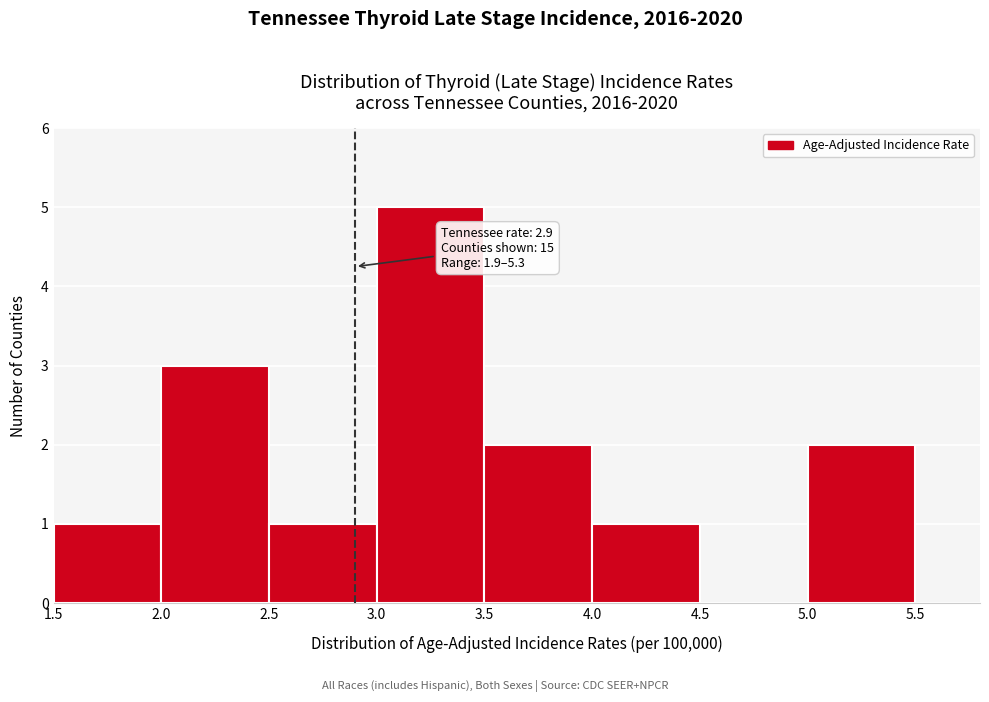

Which range on the x-axis has the tallest bar?

3.0 to 3.5